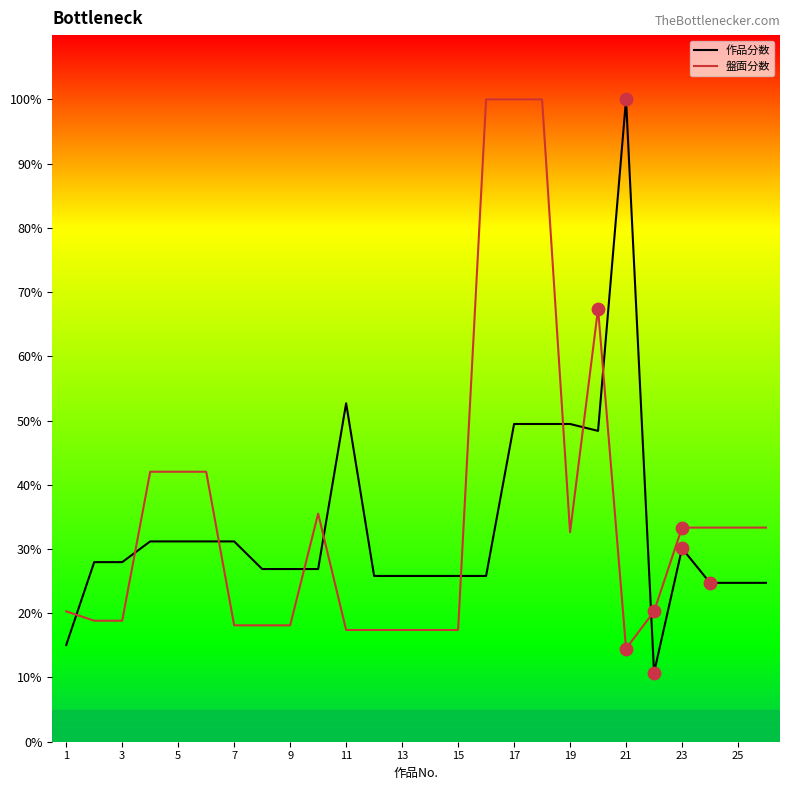

After their last crossing, which series has the higher values: 盤面分数 or 作品分数?

盤面分数